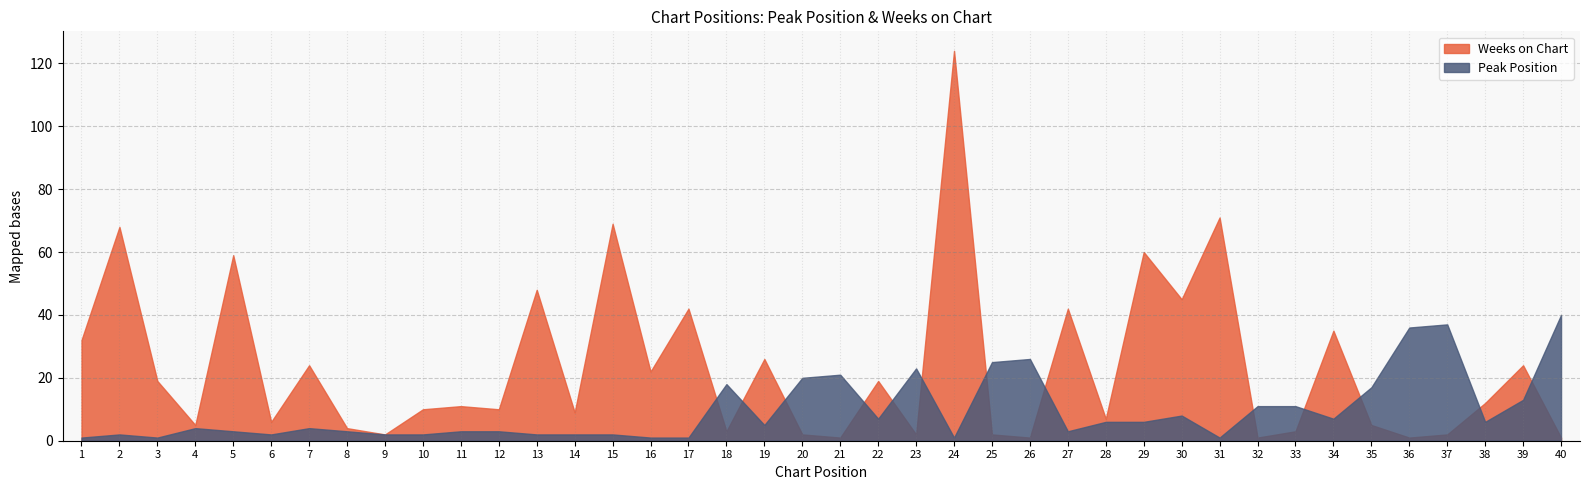

What is the difference between the Weeks on Chart values at 17 and 7?

18